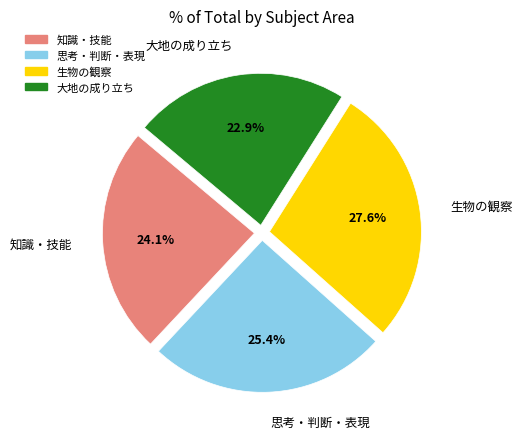

Rank the categories by value from highest to lowest.

生物の観察, 思考・判断・表現, 知識・技能, 大地の成り立ち